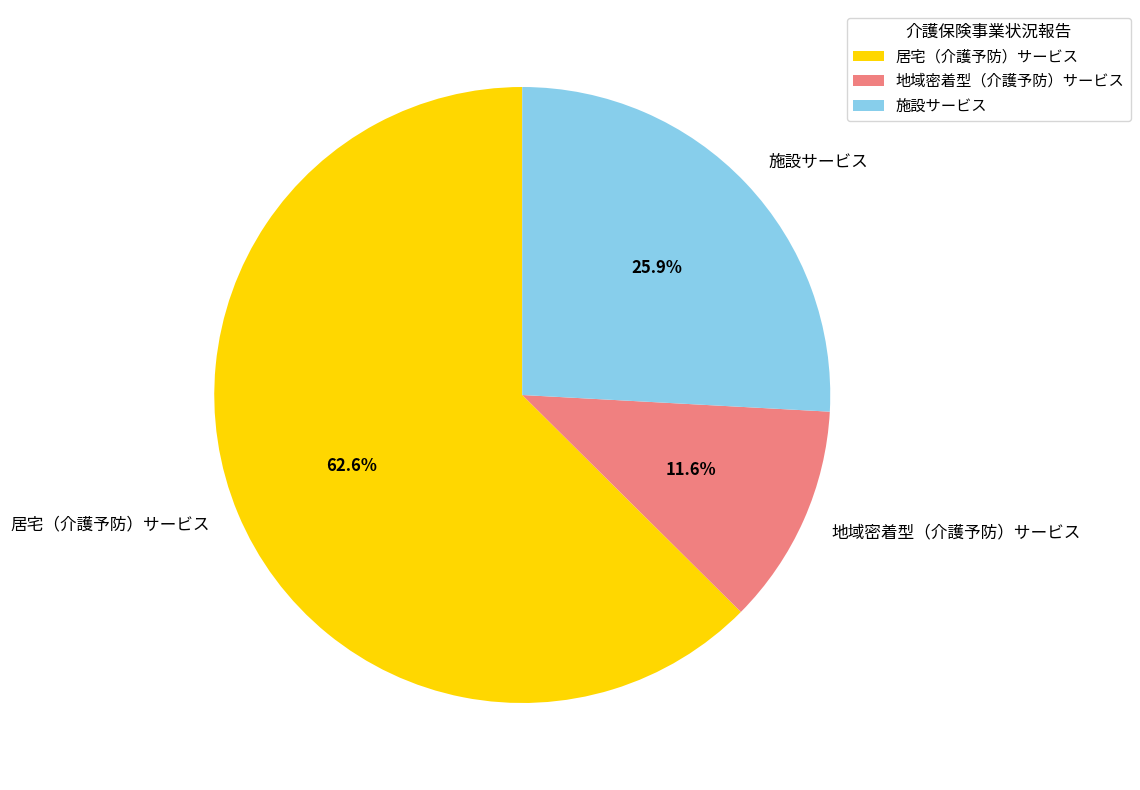

Rank the categories by value from lowest to highest.

地域密着型（介護予防）サービス, 施設サービス, 居宅（介護予防）サービス